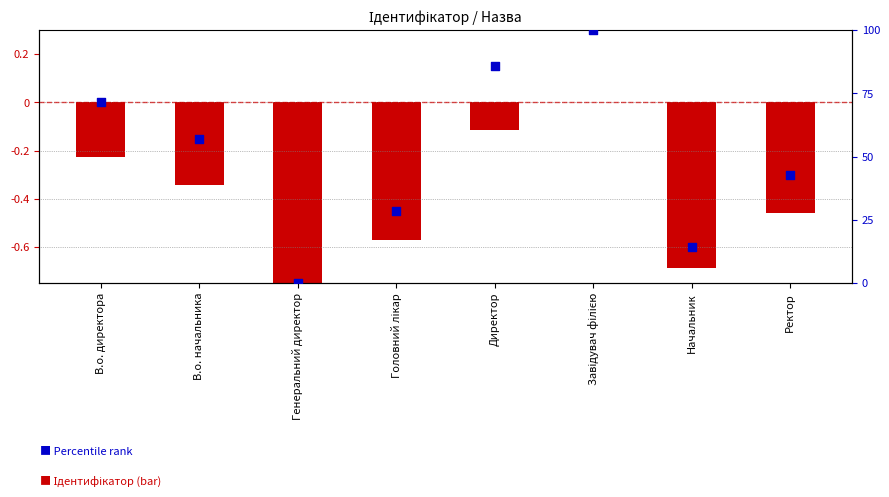

Which series reaches the maximum Y coordinate?

Percentile rank